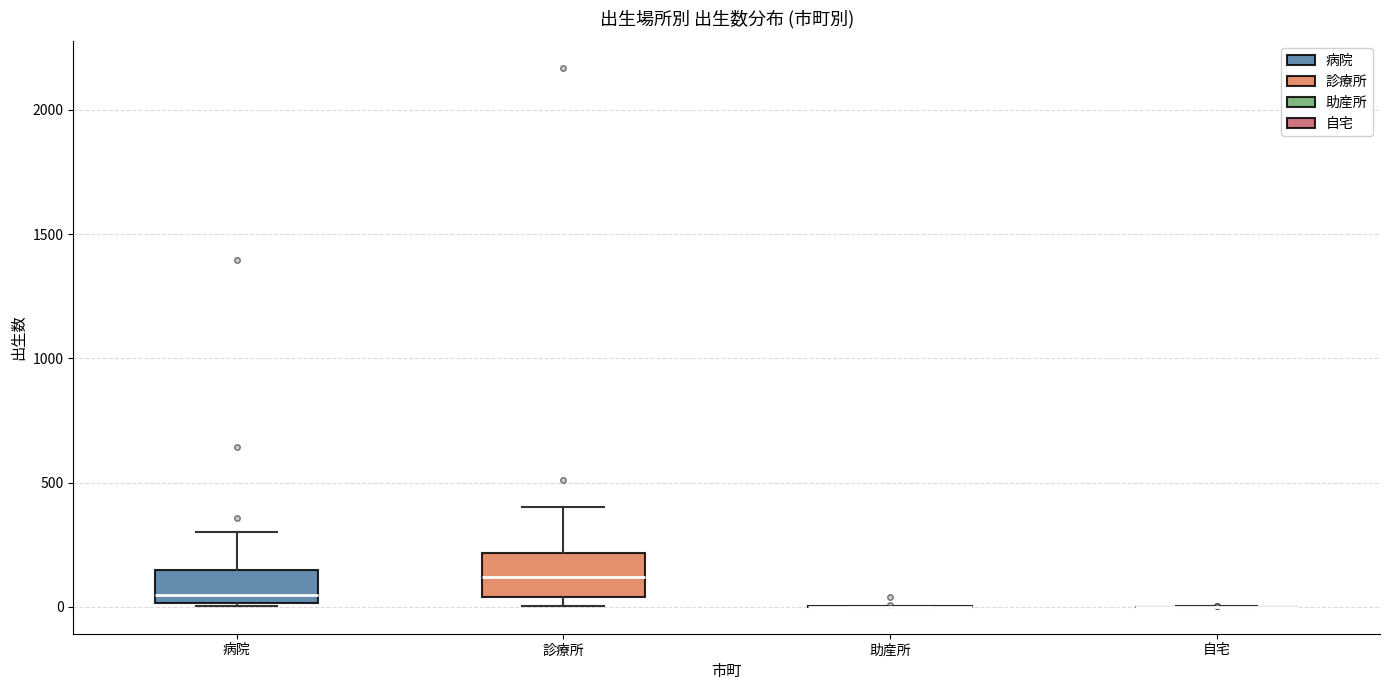

Reading left to right, read every box against the y-axis: the position of its median line, the range the box covers, and the ends of its whiskers. The values are not printed on the chart, so give them approximately, as read against the axis.

病院: median 50, box 0 to 150, whiskers 0 to 300
診療所: median 100, box 50 to 200, whiskers 0 to 400
助産所: box collapsed to a line at 0, whiskers 0 to 0
自宅: box collapsed to a line at 0, whiskers 0 to 0